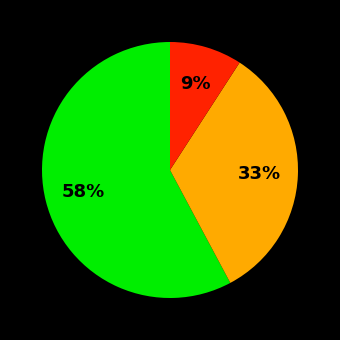

To the nearest percent, what is the difference between the largest and smallest slice percentages?

49%